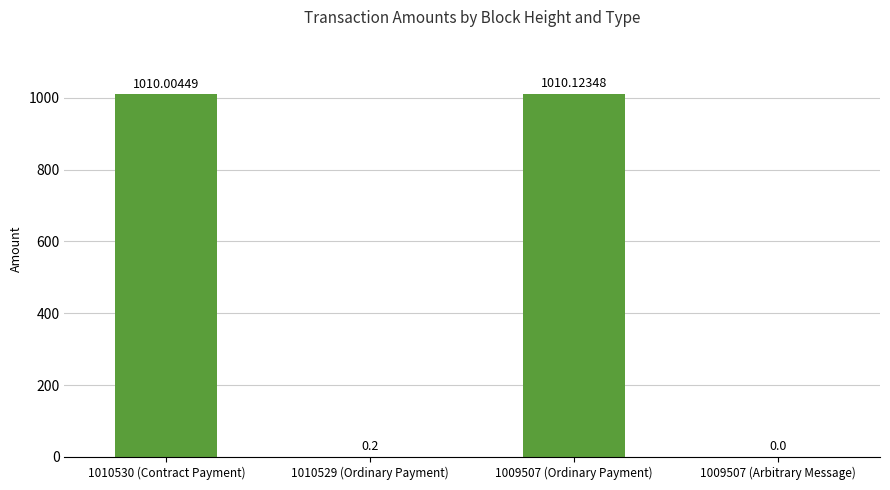

What is the difference between the values at 1009507 (Arbitrary Message) and 1009507 (Ordinary Payment)?

1010.1